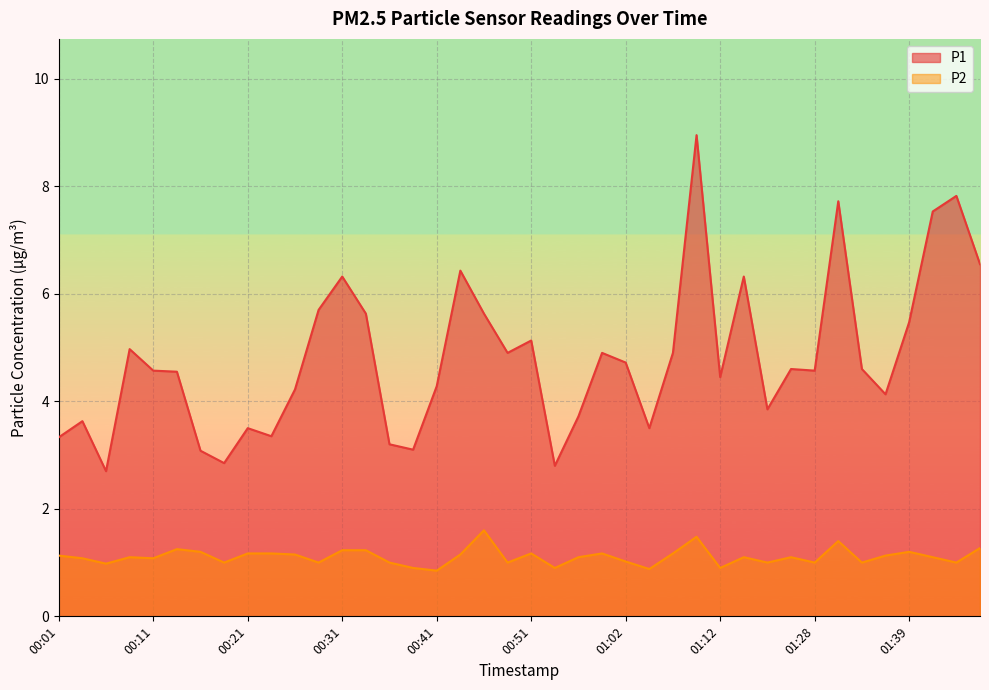

Rank the series by their average value, from lowest to highest.

P2, P1